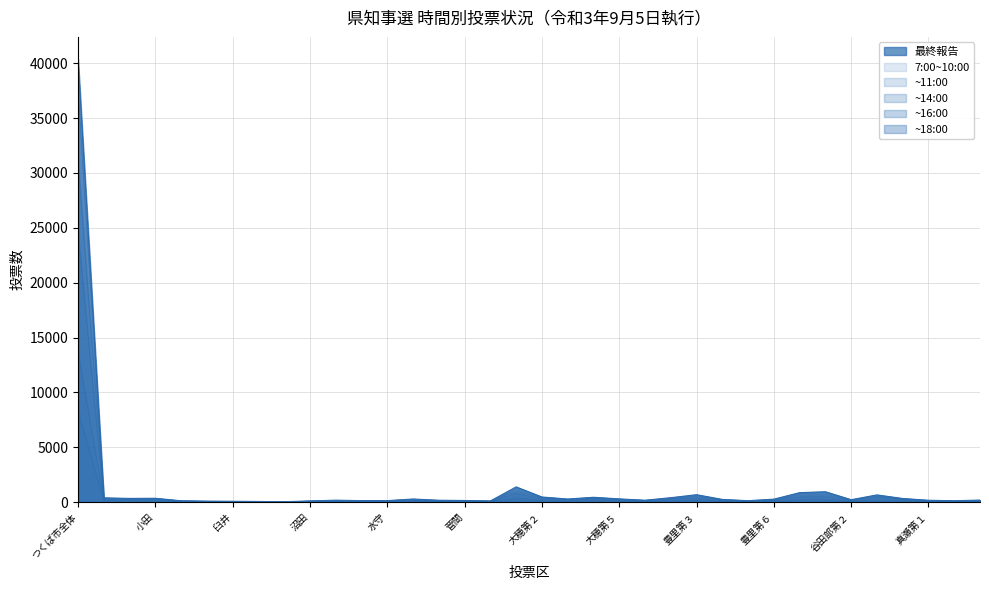

What is the difference between the second highest and minimum values in the ~11:00 series?

411